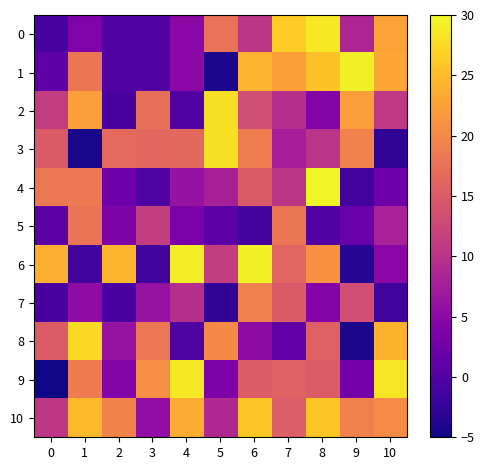

Reading left to right, list all the values displayed in this chart.

0: 0=-1.0	1=4.0	2=0.0	3=0.0	4=4.8	5=17.6	6=10.3	7=26.2	8=28.7	9=8.4	10=22.7
1: 0=1.0	1=18.0	2=0.0	3=0.0	4=4.8	5=-4.3	6=24.1	7=22.2	8=25.5	9=29.3	10=23.0
2: 0=11.2	1=22.3	2=-0.9	3=17.4	4=0.0	5=28.1	6=13.3	7=9.5	8=4.3	9=22.1	10=11.0
3: 0=14.9	1=-4.3	2=16.6	3=16.4	4=16.6	5=28.0	6=18.9	7=7.6	8=10.3	9=19.4	10=-2.9
4: 0=18.3	1=18.5	2=2.4	3=-0.5	4=6.0	5=7.7	6=15.0	7=10.4	8=29.6	9=-1.4	10=2.3
5: 0=0.6	1=17.9	2=3.9	3=11.3	4=3.6	5=0.6	6=-1.1	7=18.0	8=-0.2	9=1.9	10=7.9
6: 0=23.7	1=-1.6	2=24.3	3=-1.6	4=29.2	5=11.4	6=29.2	7=16.2	8=20.9	9=-3.6	10=4.9
7: 0=-0.8	1=5.4	2=-0.8	3=6.1	4=9.5	5=-2.8	6=19.2	7=14.8	8=4.3	9=13.3	10=-1.7
8: 0=15.2	1=27.5	2=6.1	3=18.4	4=-0.4	5=20.1	6=5.1	7=1.4	8=15.5	9=-4.3	10=24.0
9: 0=-4.8	1=18.7	2=4.5	3=20.7	4=28.7	5=3.7	6=15.2	7=15.7	8=15.0	9=2.8	10=28.3
10: 0=10.6	1=24.6	2=19.5	3=5.4	4=23.5	5=8.9	6=25.8	7=15.3	8=25.9	9=19.2	10=20.4